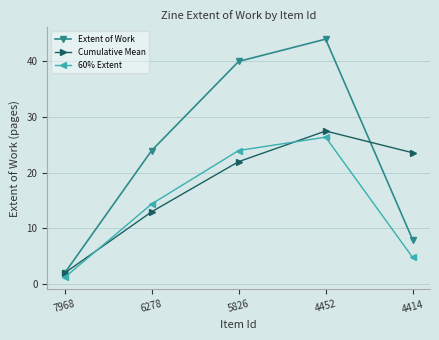

Reading left to right, transcribe all the data shown in this chart.

Extent of Work: 7968=2.0	6278=24.0	5826=40.0	4452=44.0	4414=8.0
Cumulative Mean: 7968=2.0	6278=13.0	5826=22.0	4452=27.5	4414=23.6
60% Extent: 7968=1.2	6278=14.4	5826=24.0	4452=26.4	4414=4.8